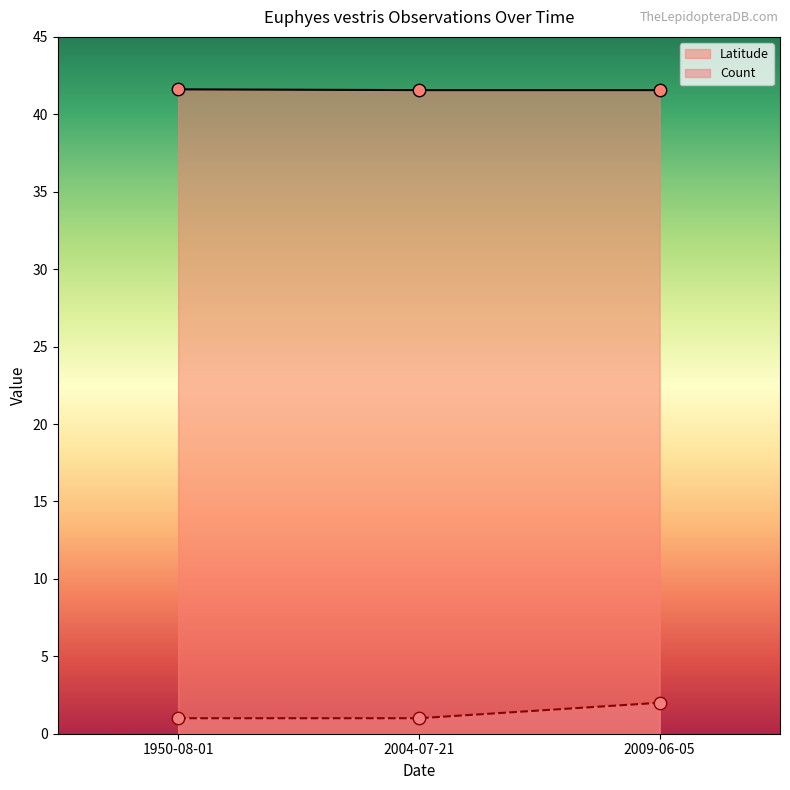

Which series has the largest total across all categories?

Latitude